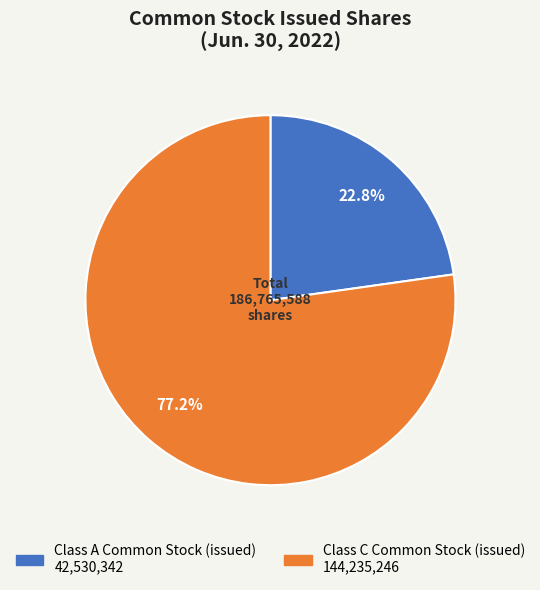

Count the number of slices in the pie.

2